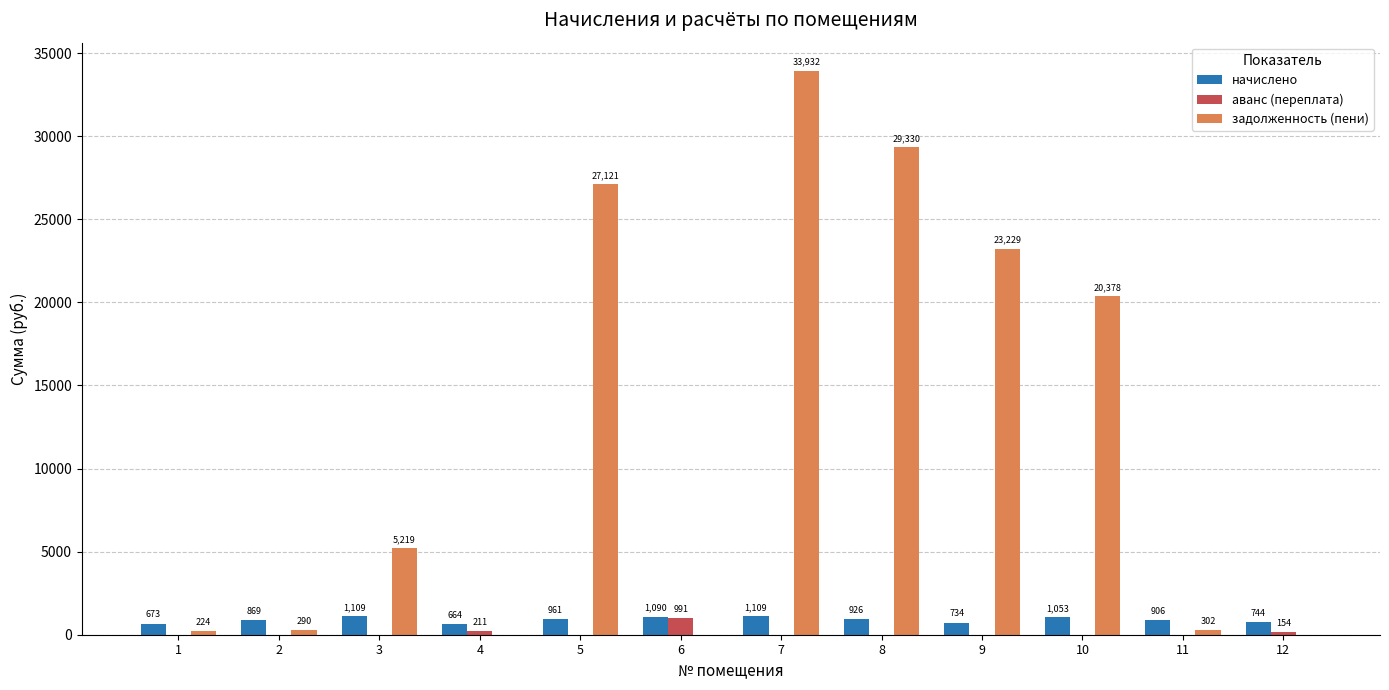

Which series has the largest total across all categories?

задолженность (пени)